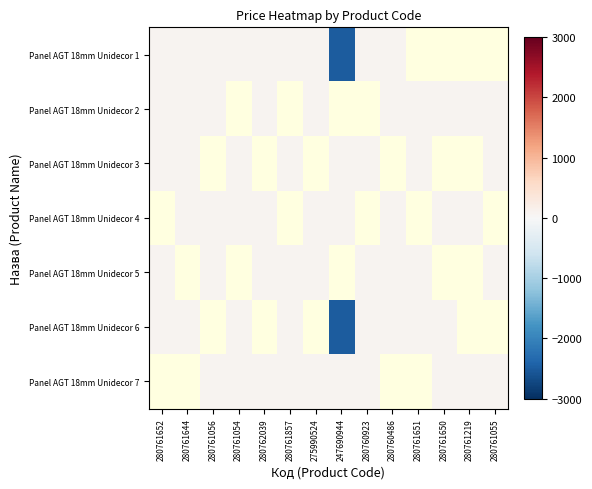

Read the Panel AGT 18mm Unidecor 6 value at 280760923.

79.2